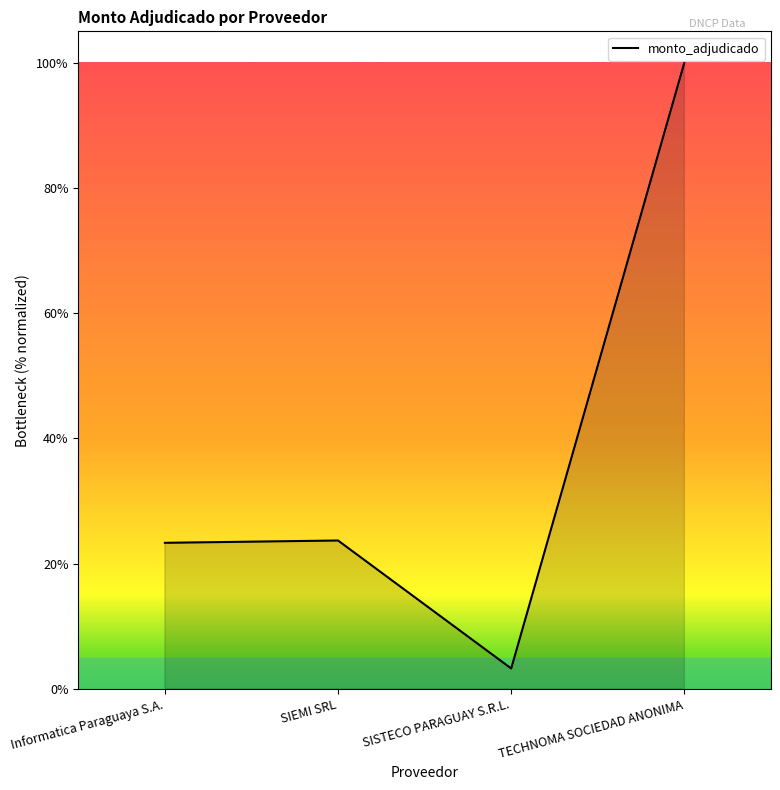

The value at Informatica Paraguaya S.A. is 23.3. True or false?

True